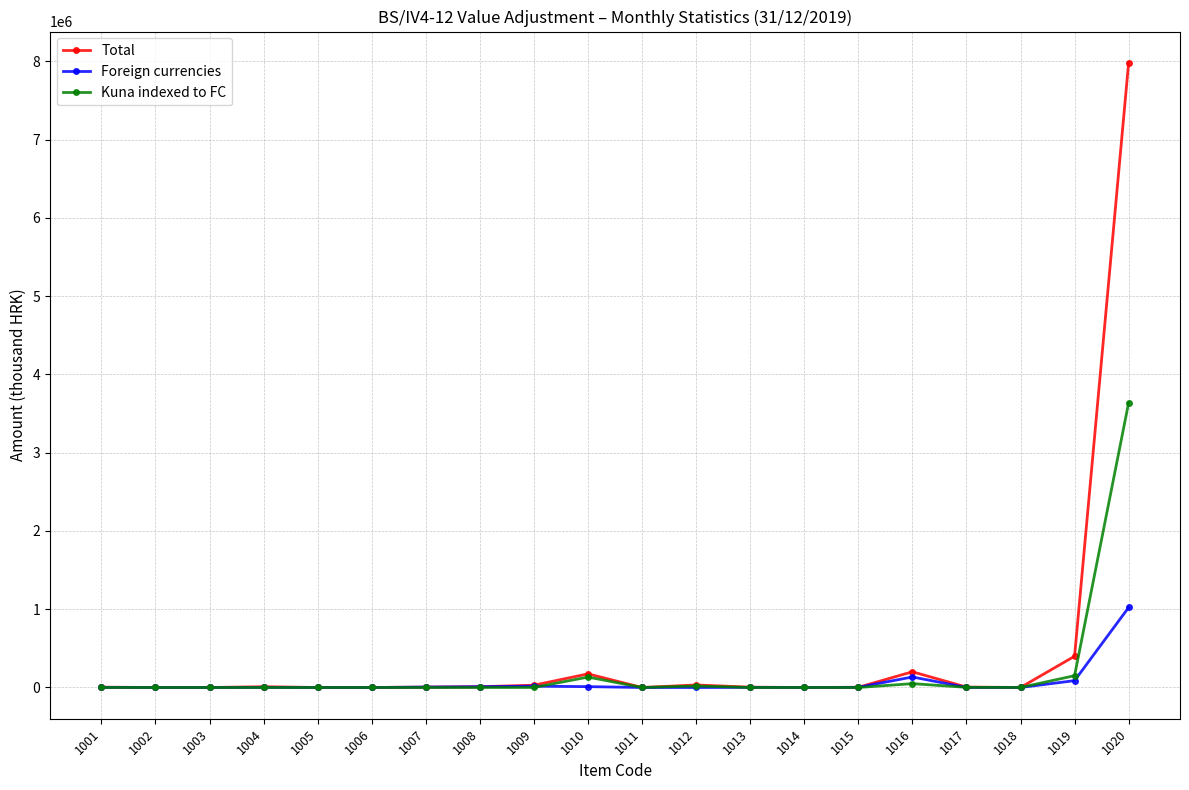

Which series has the largest range (max minus min)?

Total